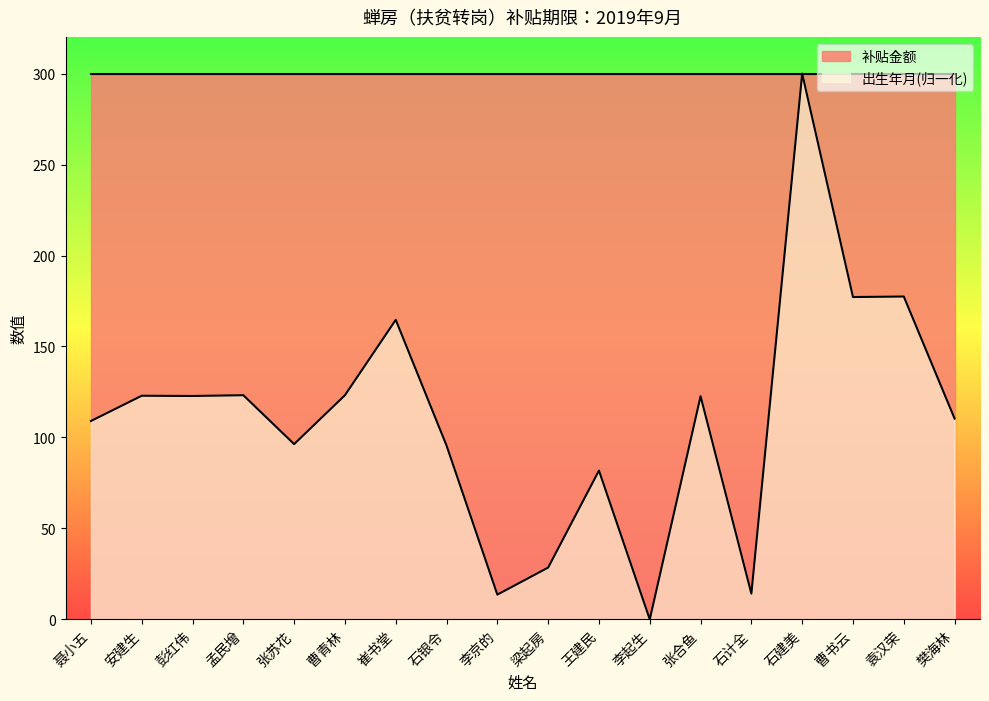

How many positive values are there?

17